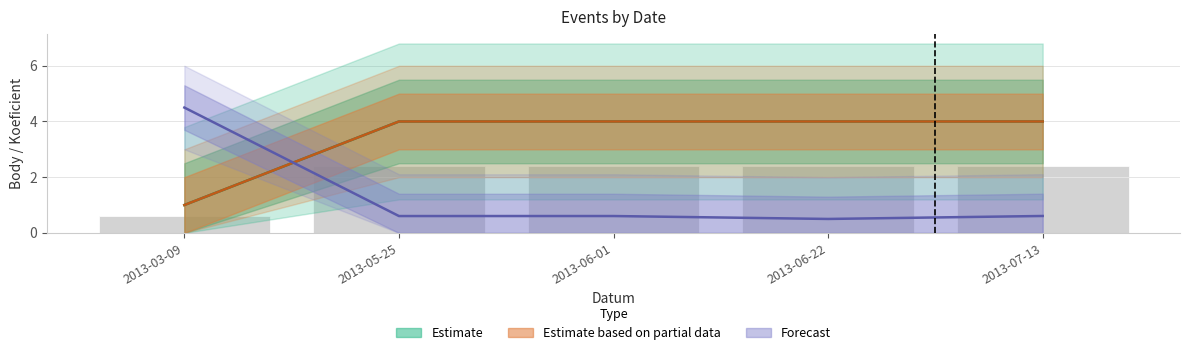

What is the label of the 3rd bar from the left?

2013-06-01